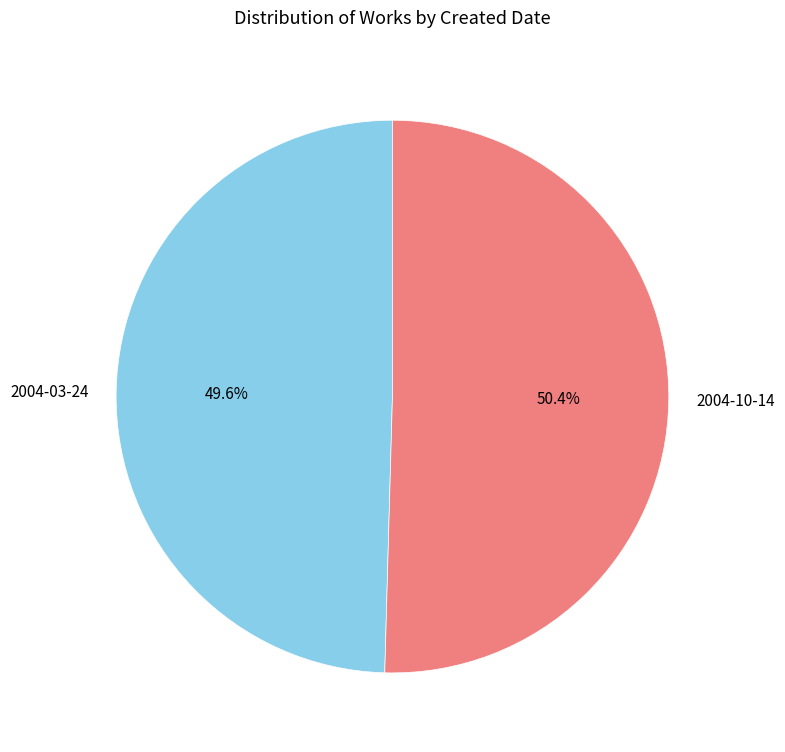

Approximately how many times larger is the value at 2004-10-14 compared to 2004-03-24?

1.0